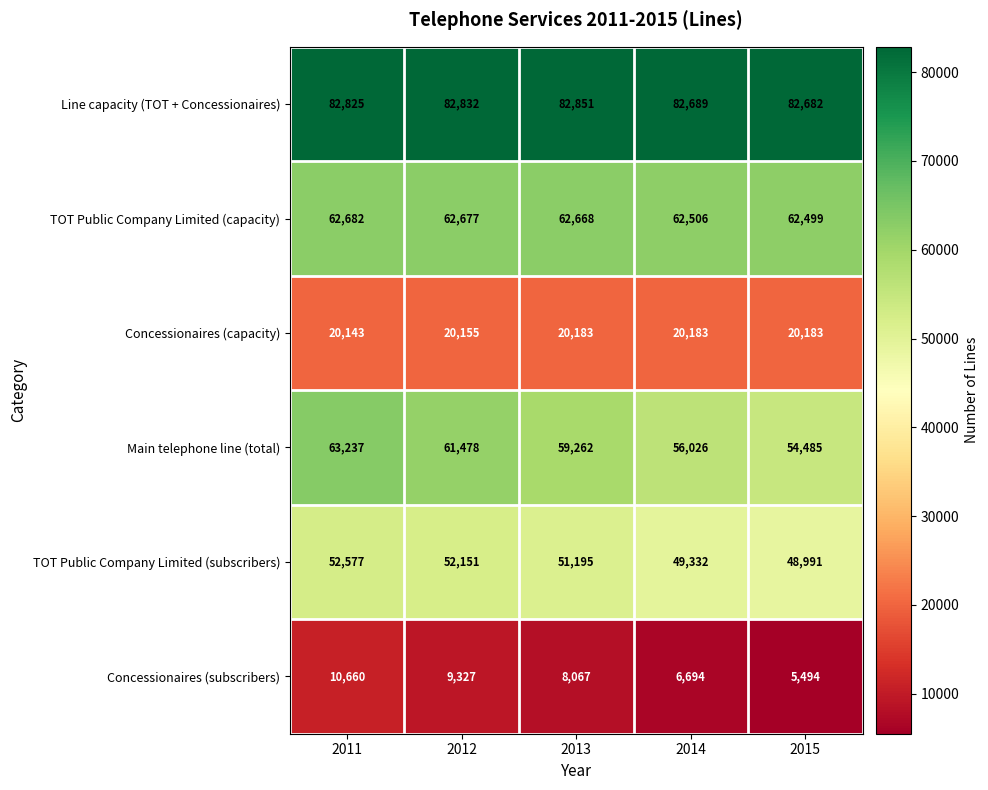

What is the greatest value displayed?

82851